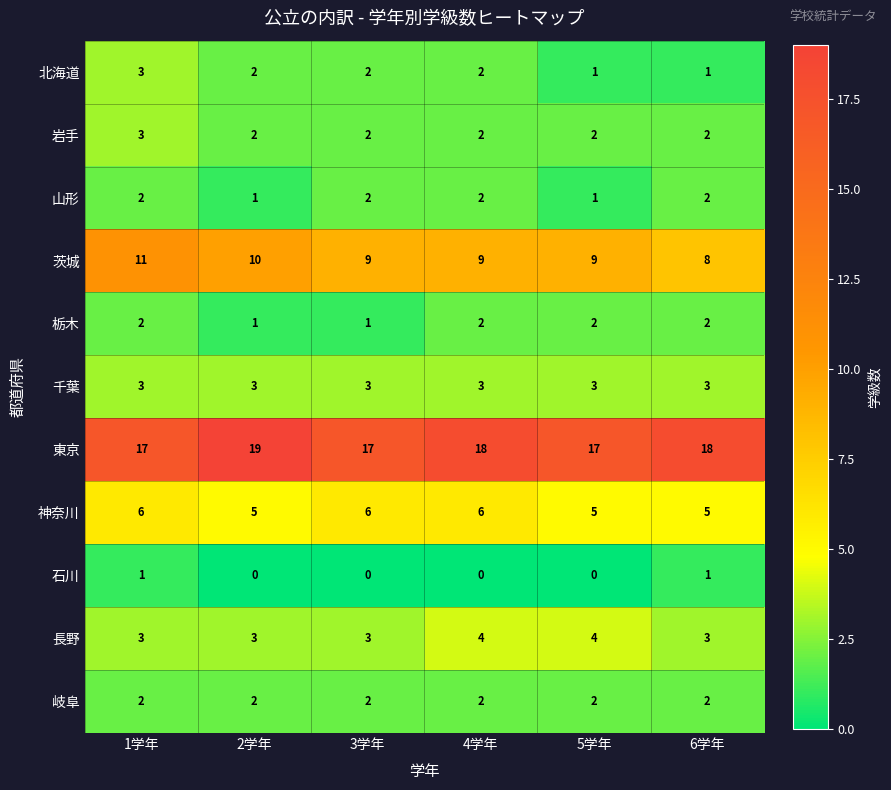

What is the difference between the maximum and minimum values in the 茨城 series?

3